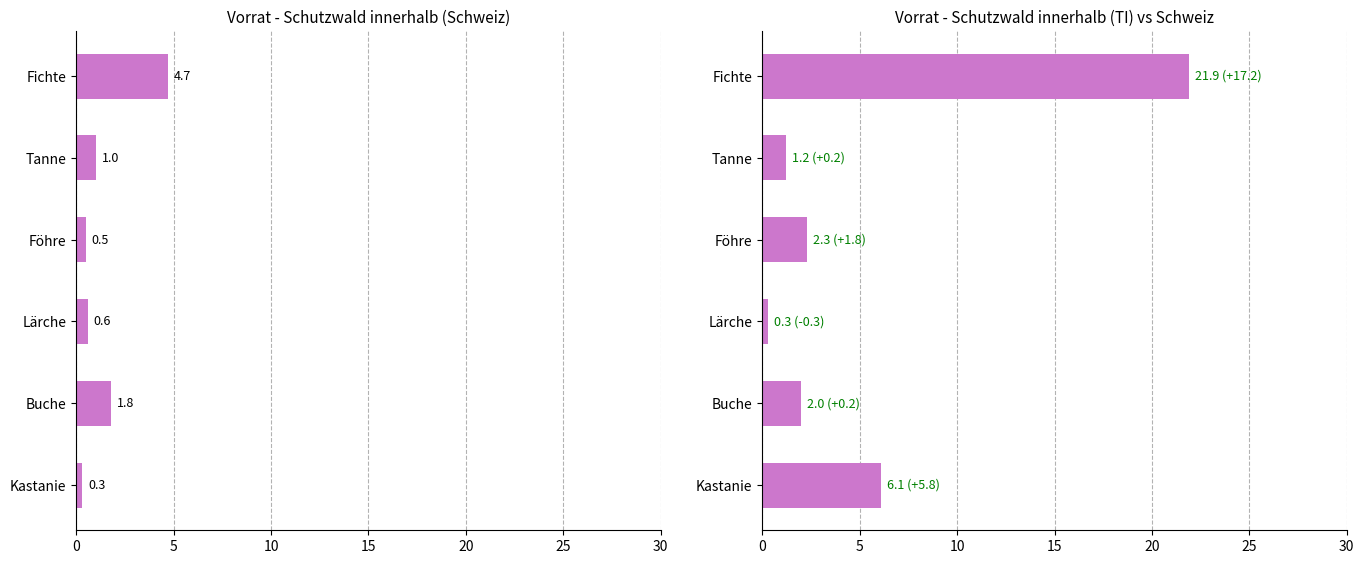

What is the maximum value for Schweiz?

4.7